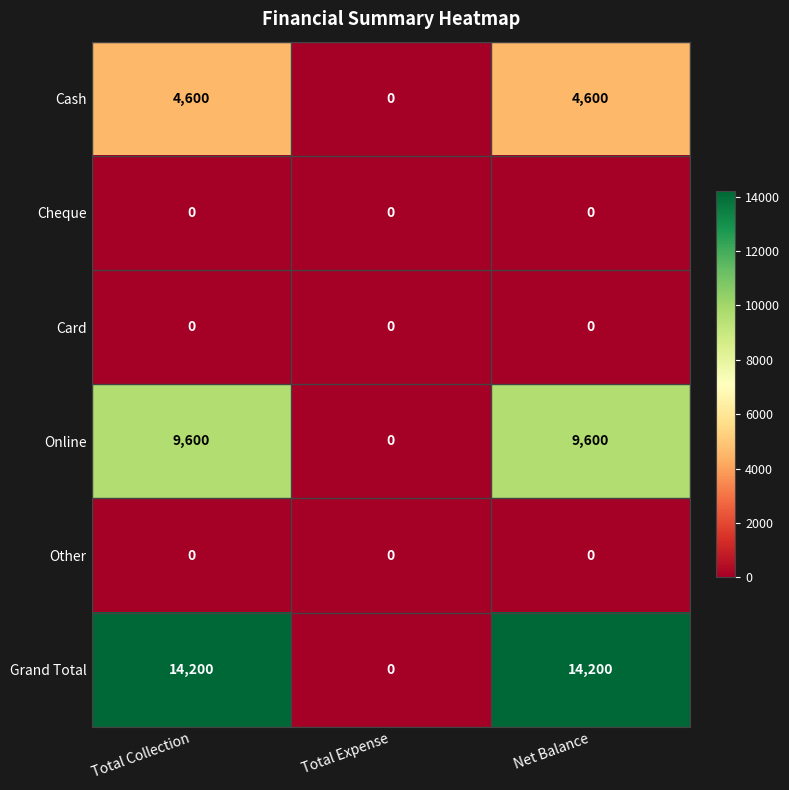

The Grand Total series shows 14200 at Net Balance. True or false?

True